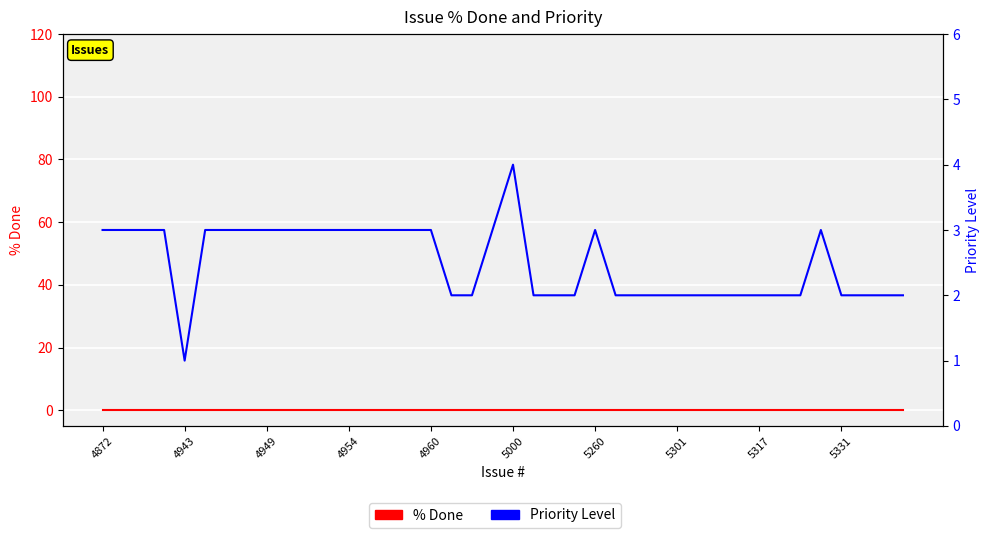

List the labels in order of % Done value, largest first.

4872, 4943, 4949, 4954, 4960, 5000, 5260, 5301, 5317, 5331, 10, 11, 12, 13, 14, 15, 16, 17, 18, 19, 20, 21, 22, 23, 24, 25, 26, 27, 28, 29, 30, 31, 32, 33, 34, 35, 36, 37, 38, 39